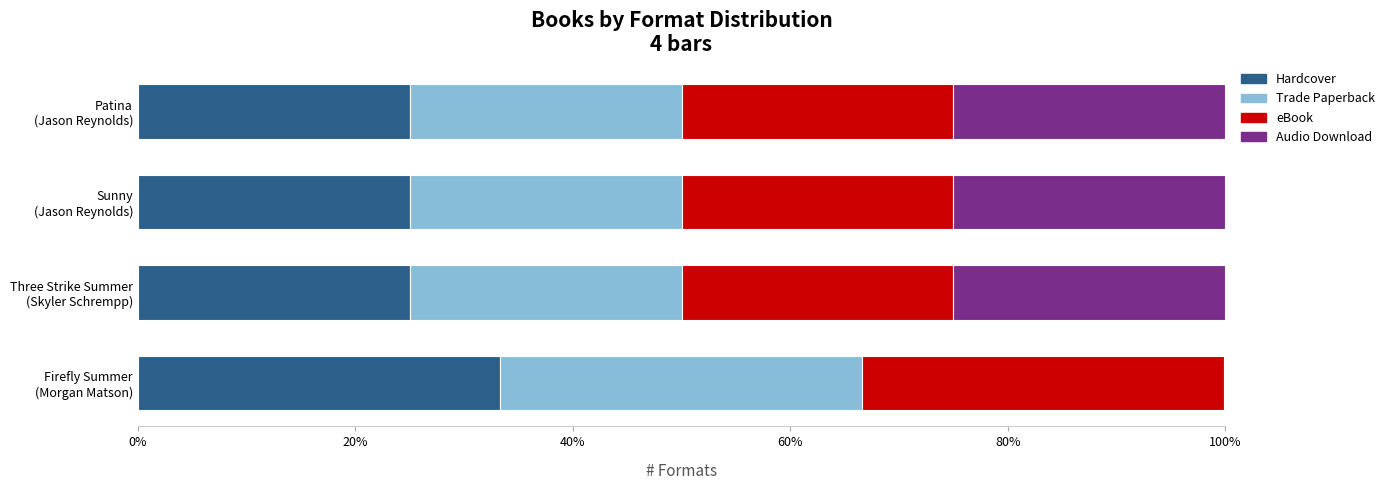

What is the sum of all Hardcover values?

108.3